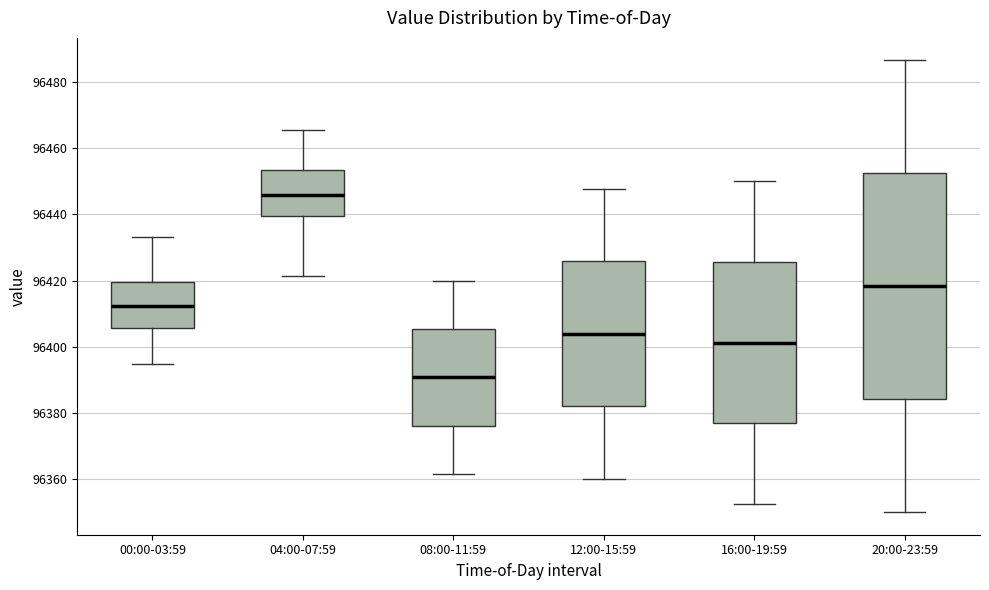

Which box is the tallest, from its lower edge to its upper edge?

20:00-23:59